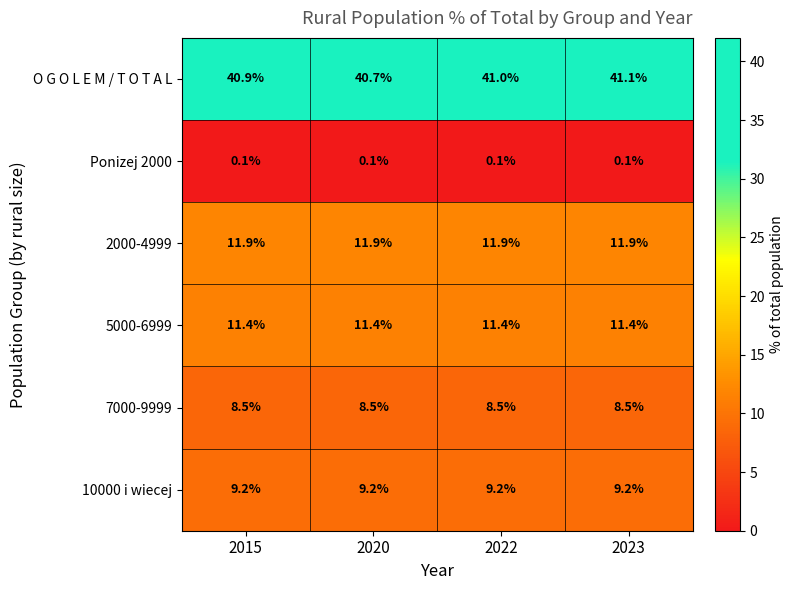

Which series has the largest total across all categories?

O G O L E M / T O T A L